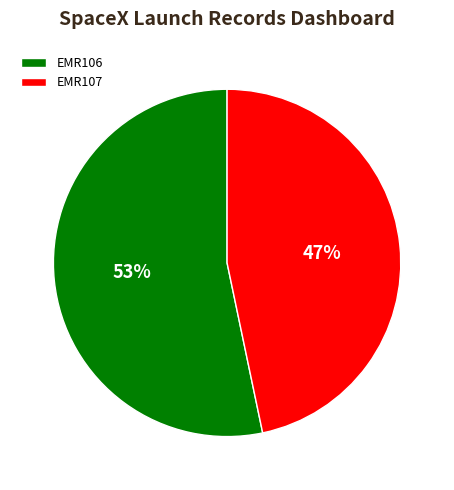

Which slice is the smallest?

EMR107